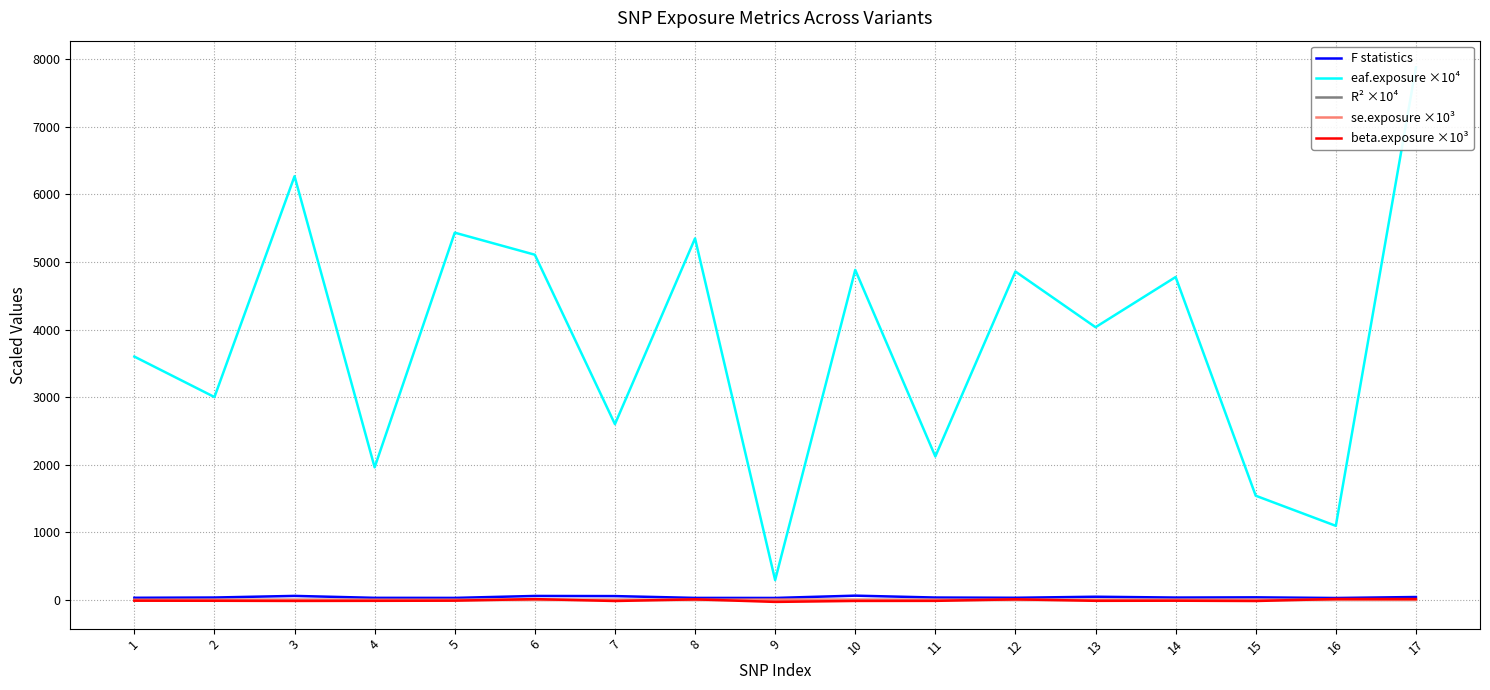

What is the greatest value displayed?

7876.6